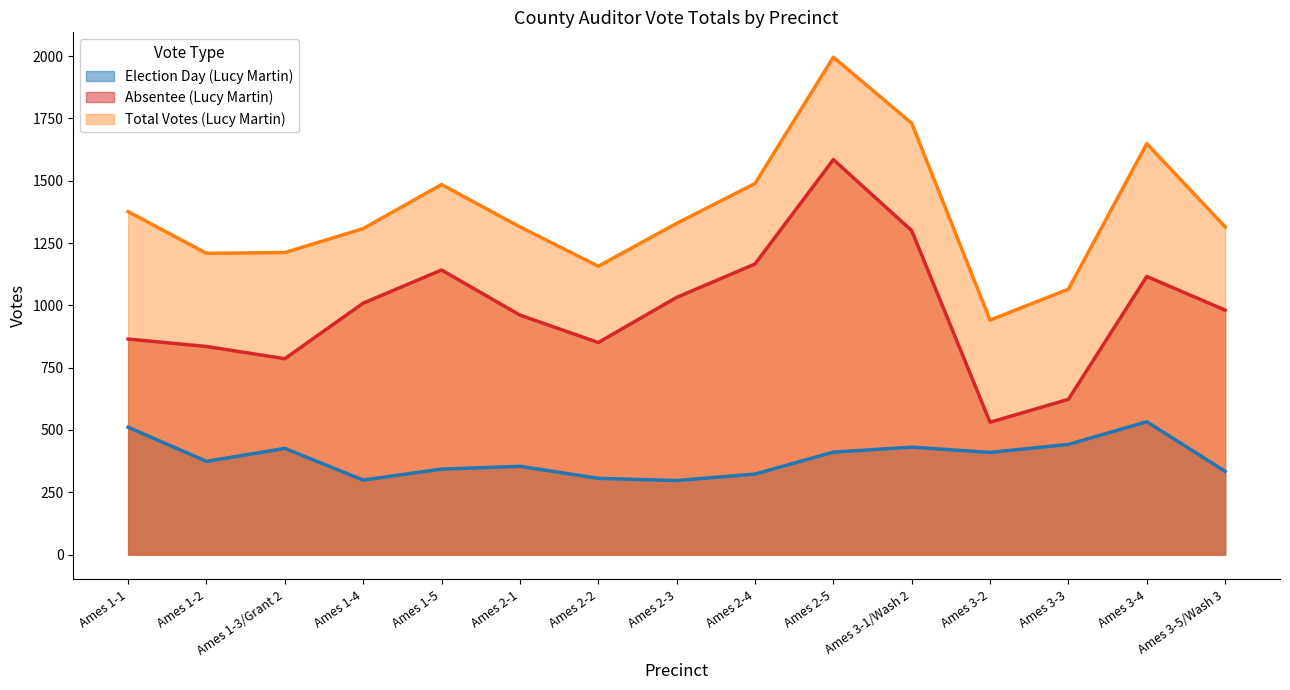

True or false: Total Votes (Lucy Martin) and Election Day (Lucy Martin) cross at least once.

False